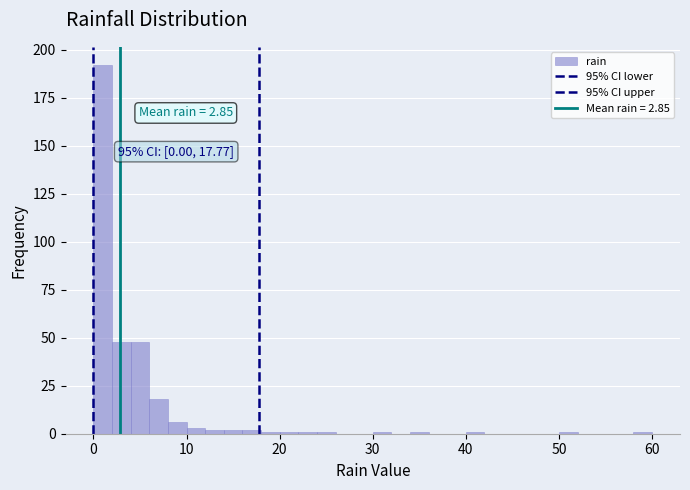

Read against the x-axis, roughly where is the centre of the tallest bar?

1